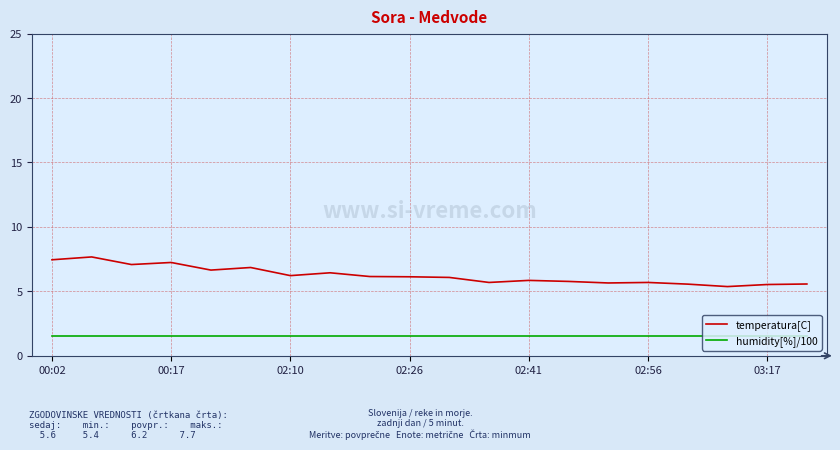

Does the chart have visible grid lines?

Yes